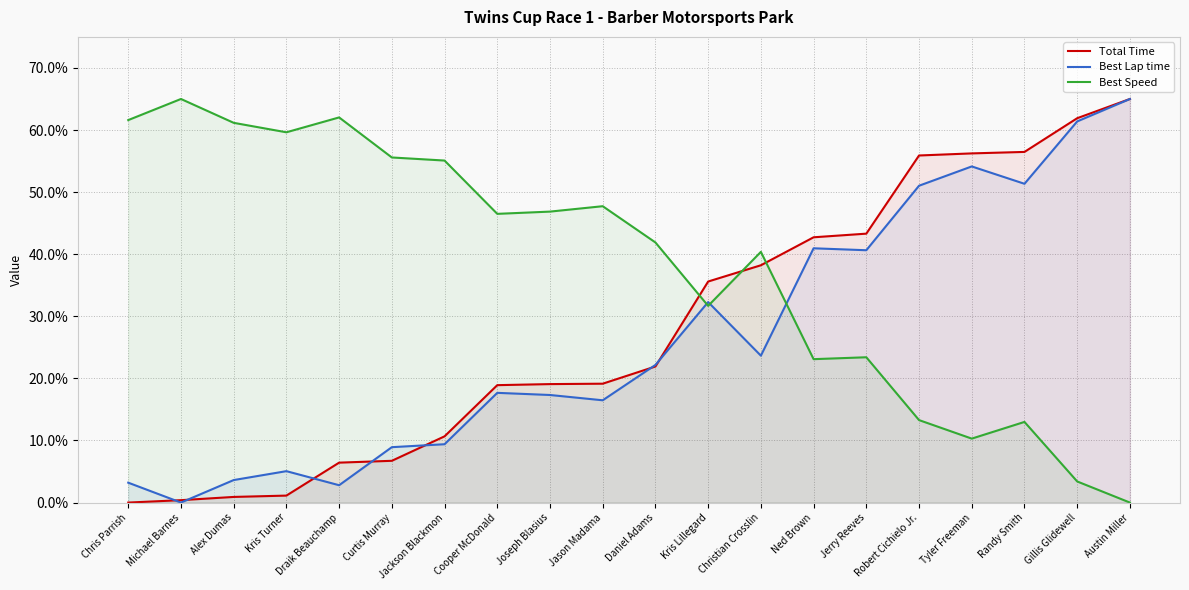

The Best Lap time series shows 3.6 at Alex Dumas. True or false?

True